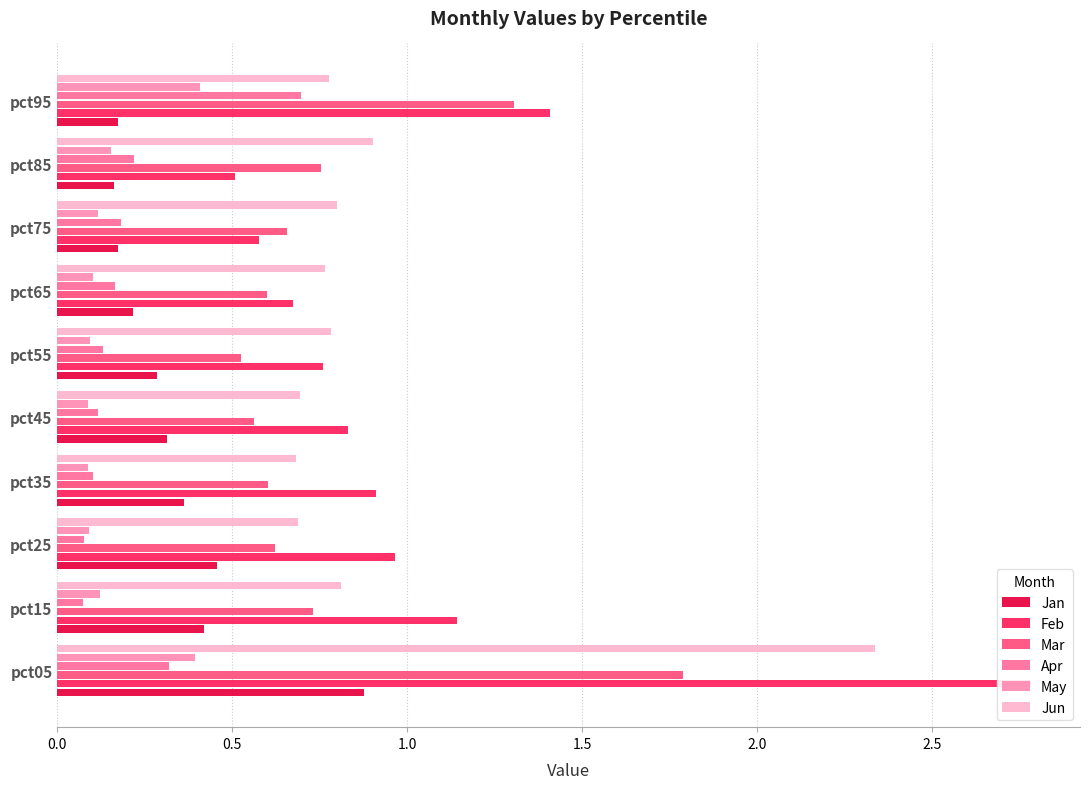

Is the value of Jun at pct25 greater than the value of Mar at pct65?

Yes